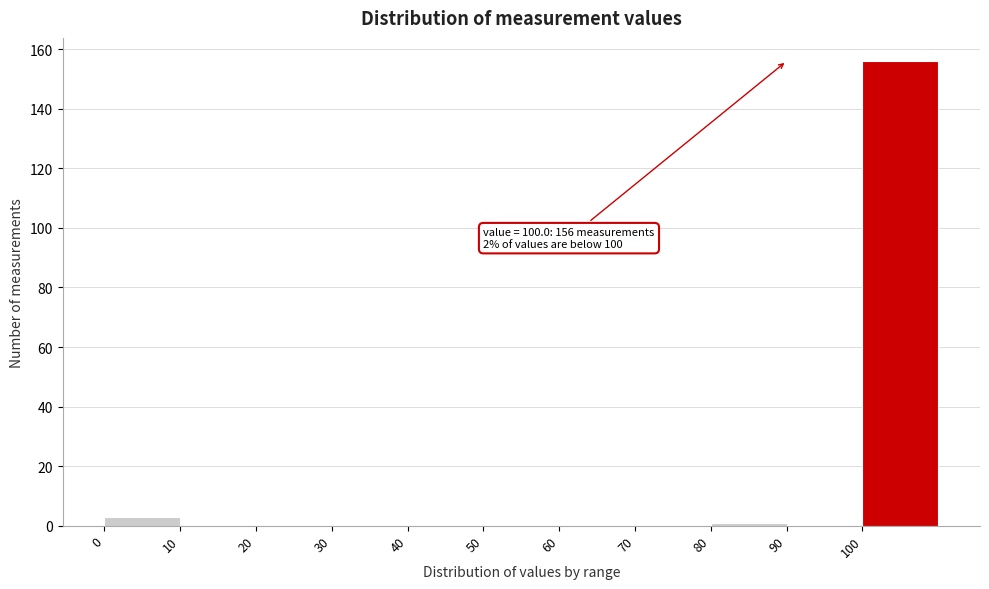

Which range on the x-axis has the tallest bar?

100 to 110